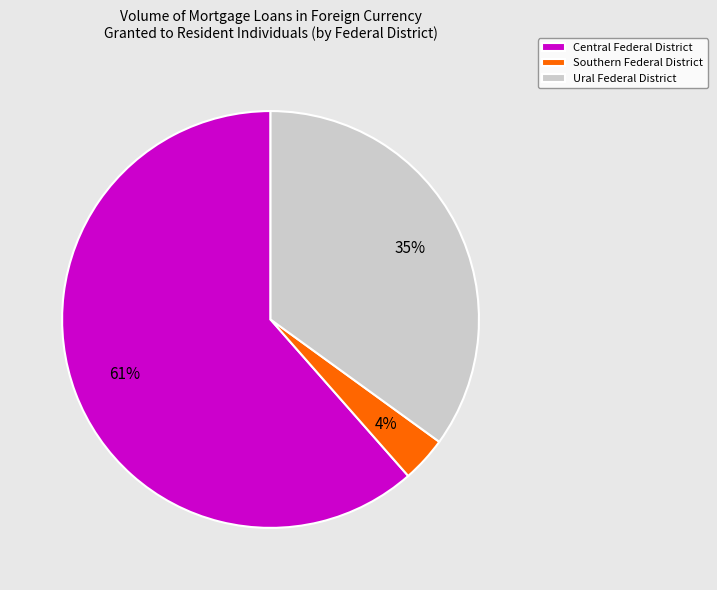

To the nearest percent, what portion does Central Federal District represent?

61%